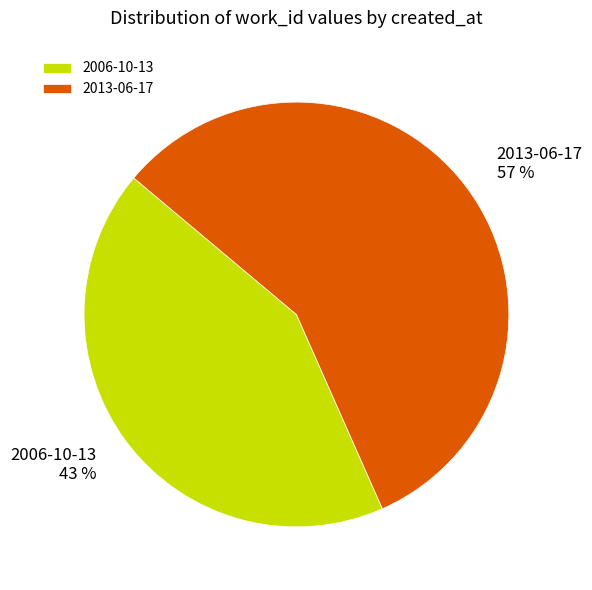

Between 2006-10-13 and 2013-06-17, which is larger?

2013-06-17